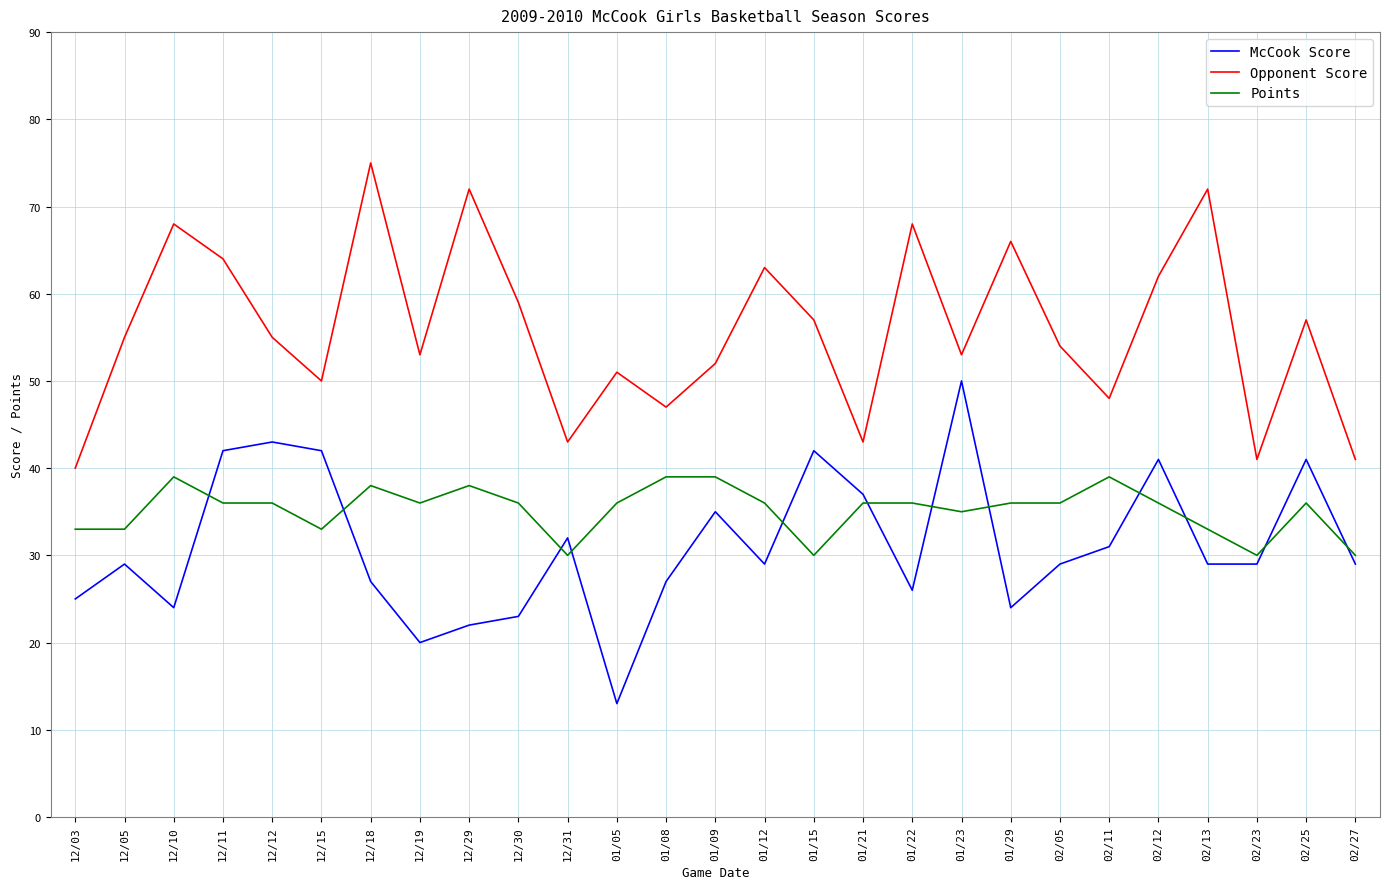

The value of McCook Score at 12/05 is 38. True or false?

False